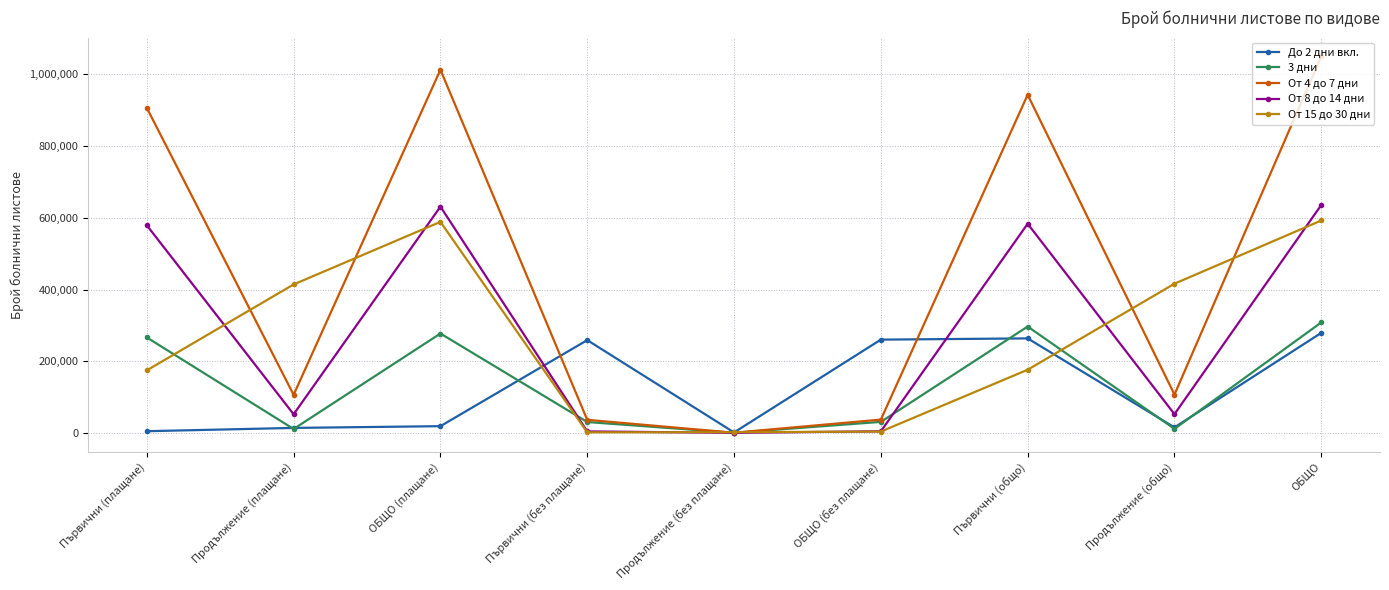

How many values in the От 15 до 30 дни series are below 176265?

4